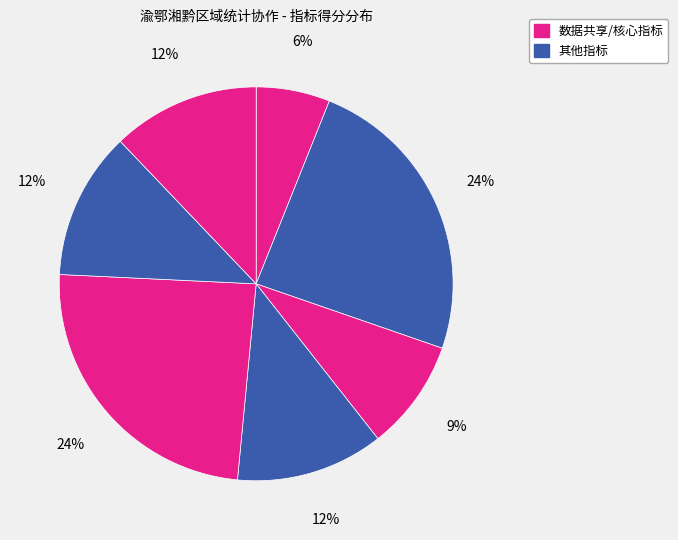

How many slices are in this pie chart?

7